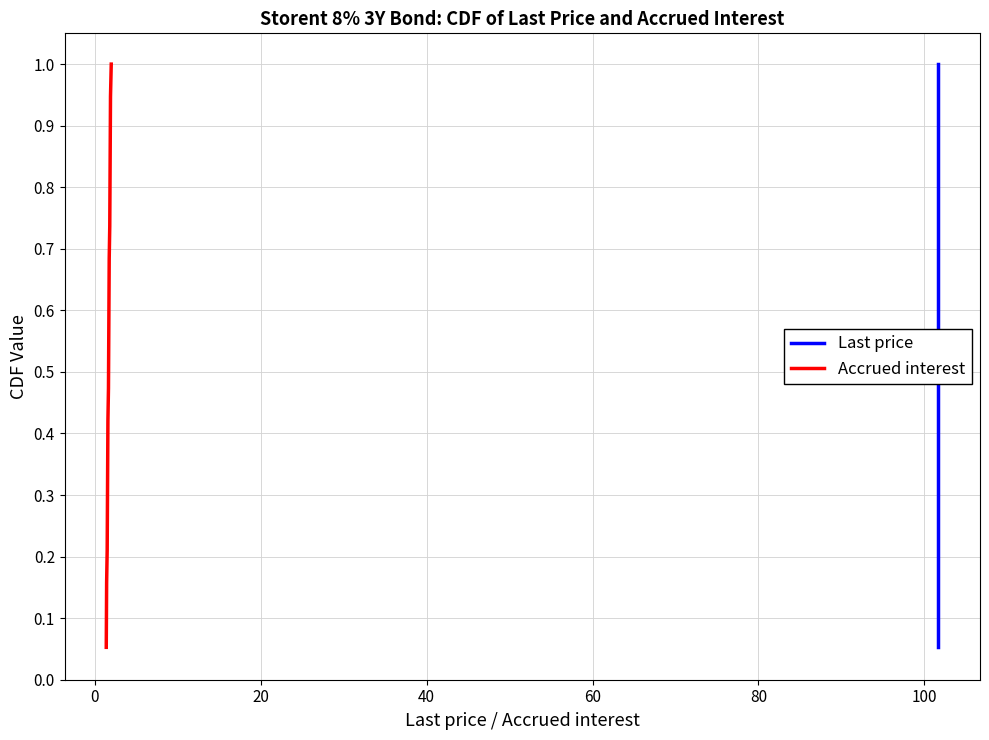

True or false: Accrued interest has a value of 0.1 at 100.

False